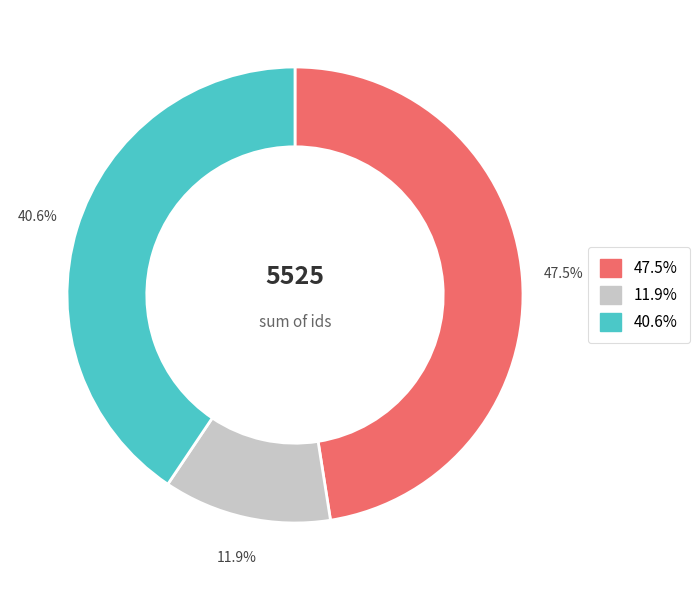

Is there any slice that represents more than half of the pie?

No